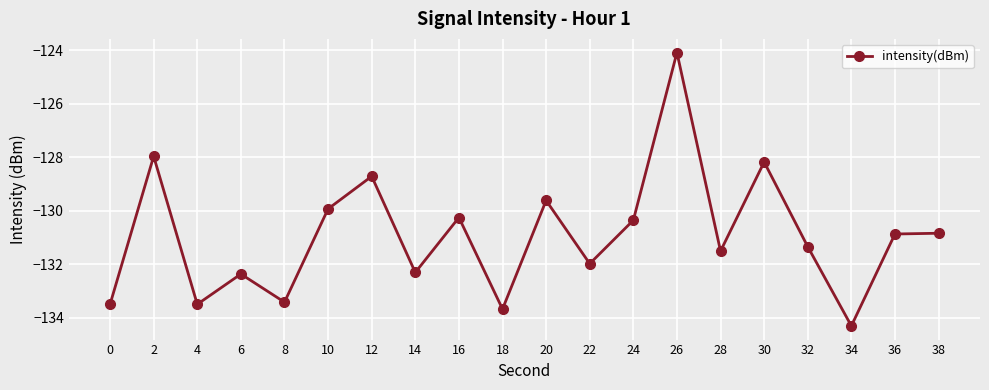

What is the difference between the values at 28 and 0?

2.0